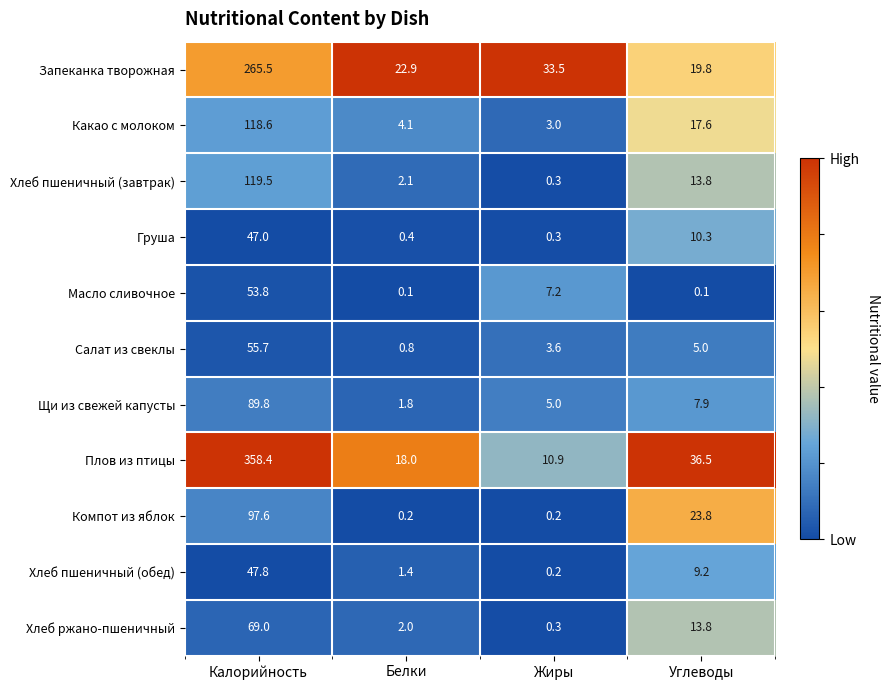

Which series changed the most between Белки and Жиры?

Запеканка творожная